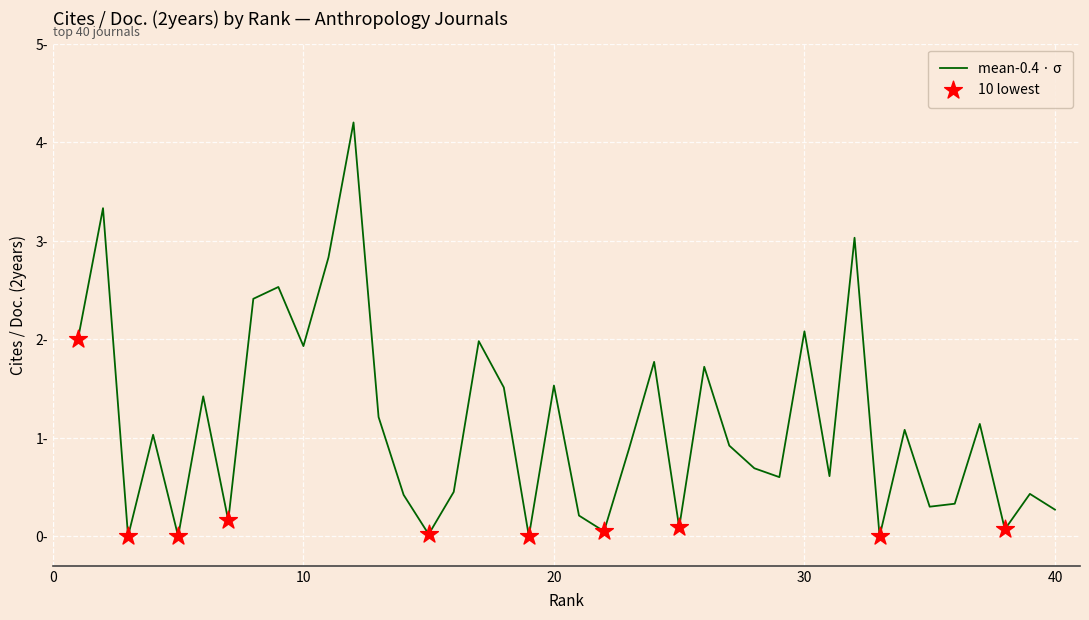

Is this an area chart (filled region under the line)?

No